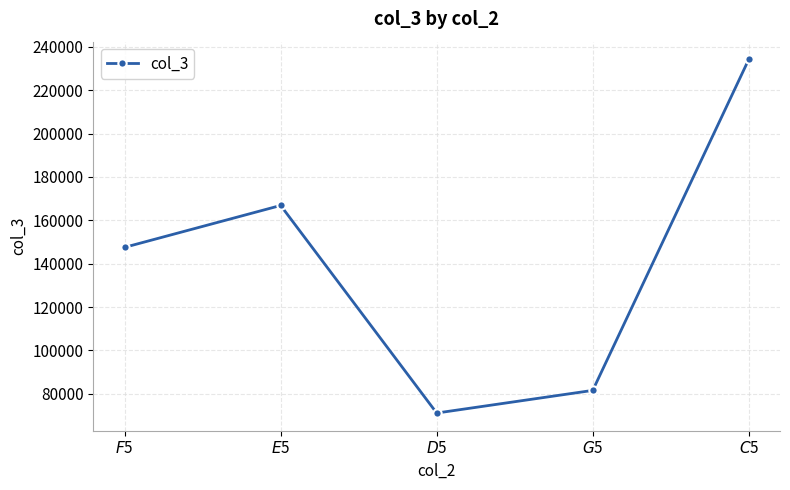

Reading right to left, extract all data points from this chart.

234233.1	81596.6	71156.0	166864.2	147557.5